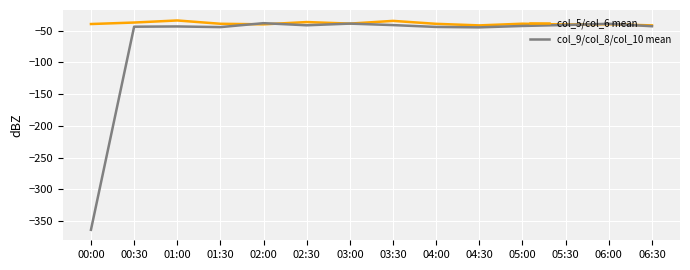

What is the difference between the highest and lowest values at 04:00?

4.9